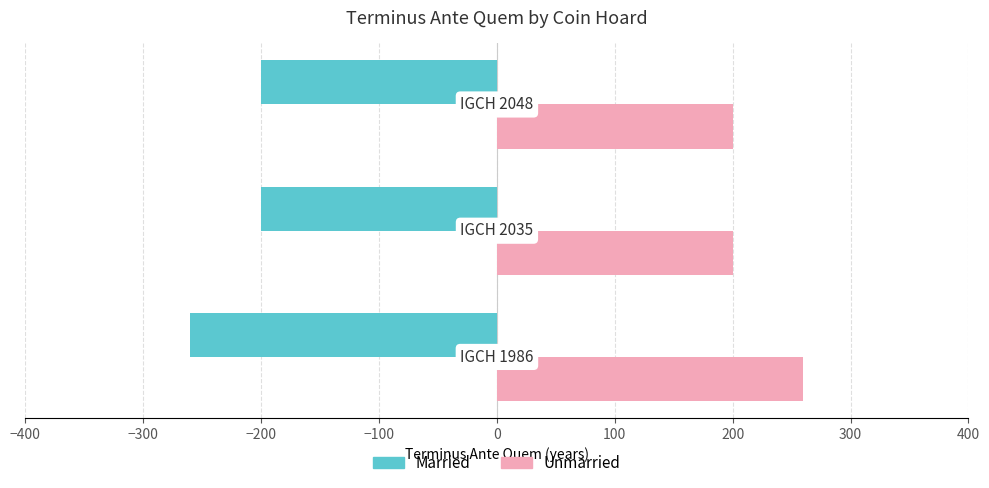

What is the maximum value shown in the chart?

260